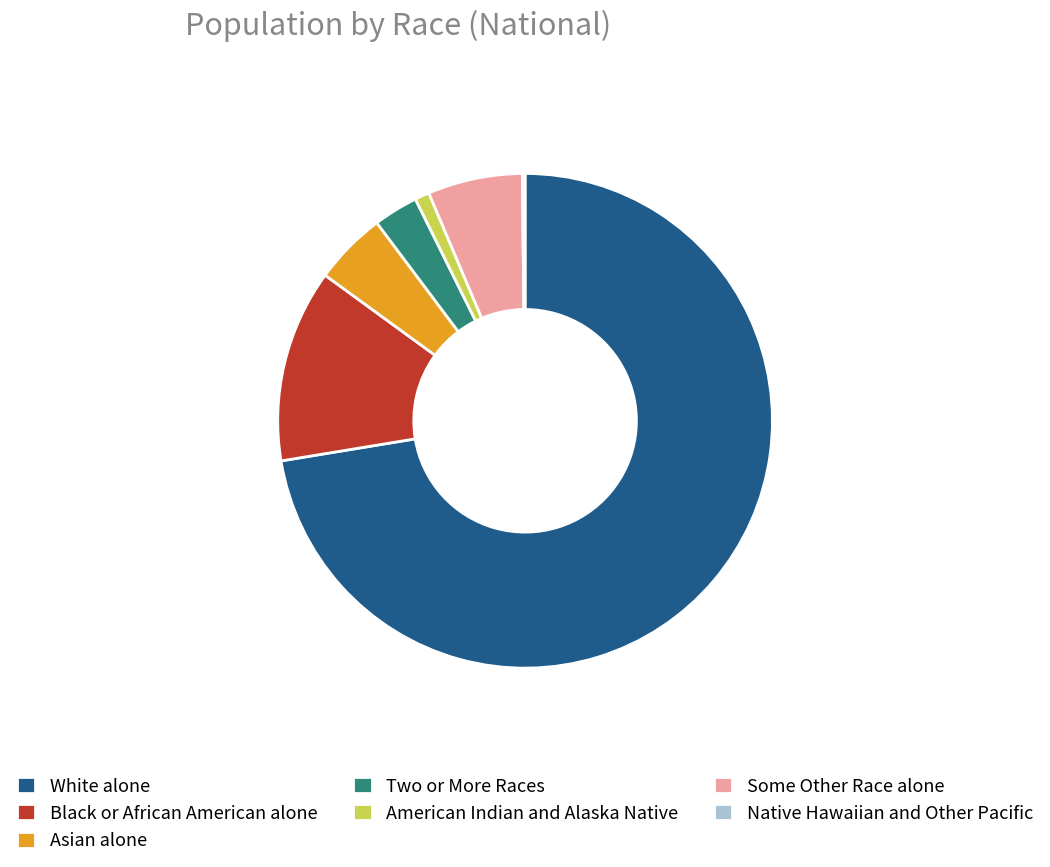

Is there any slice that represents more than half of the pie?

Yes